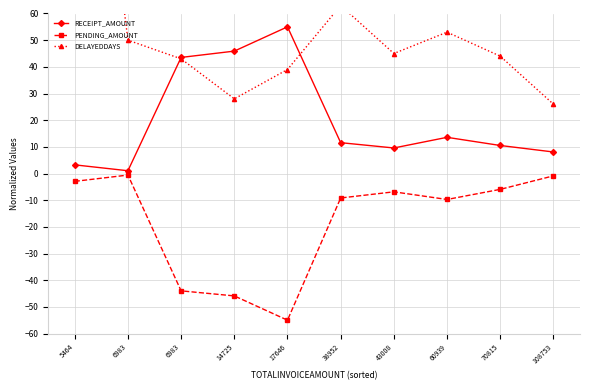

Rank the series by their maximum value, from lowest to highest.

PENDING_AMOUNT, RECEIPT_AMOUNT, DELAYEDDAYS